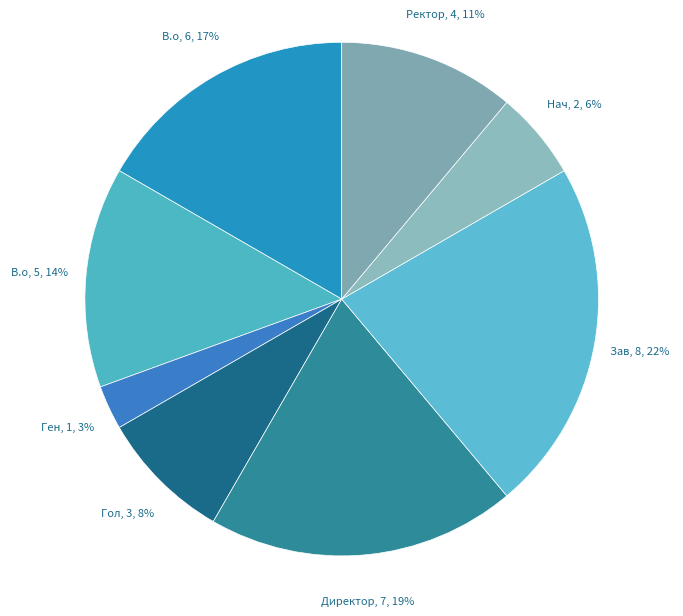

Count the number of slices in the pie.

8